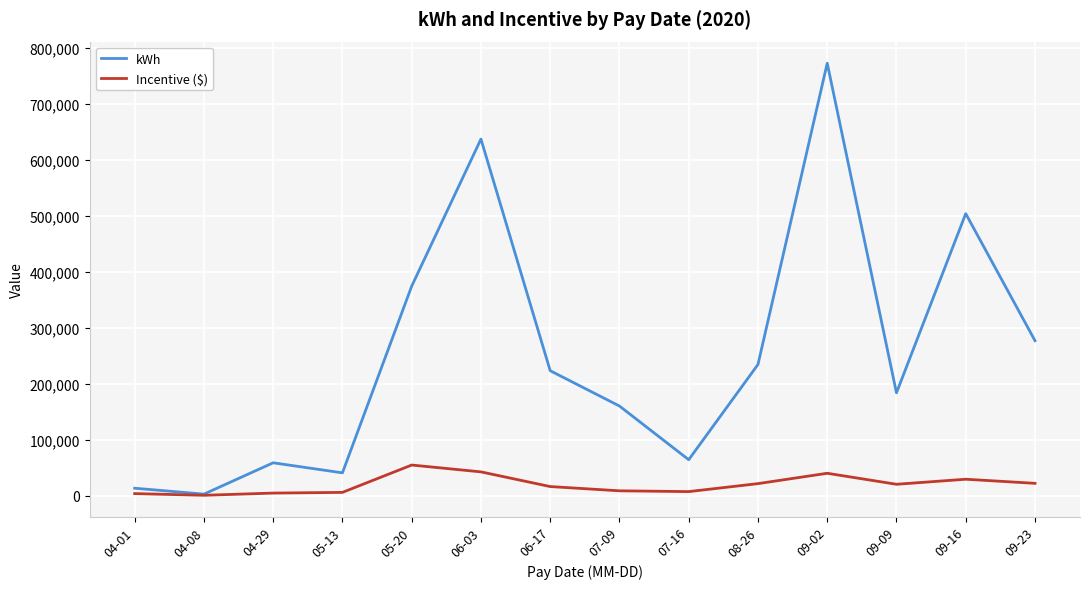

Which series has the widest spread of values?

kWh